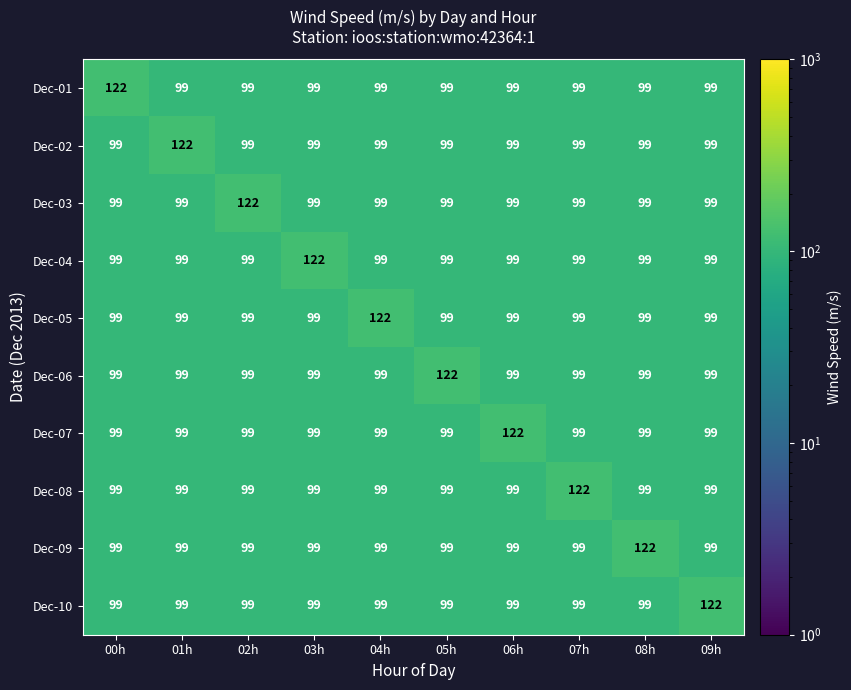

At how many categories does at least one series exceed 111?

10